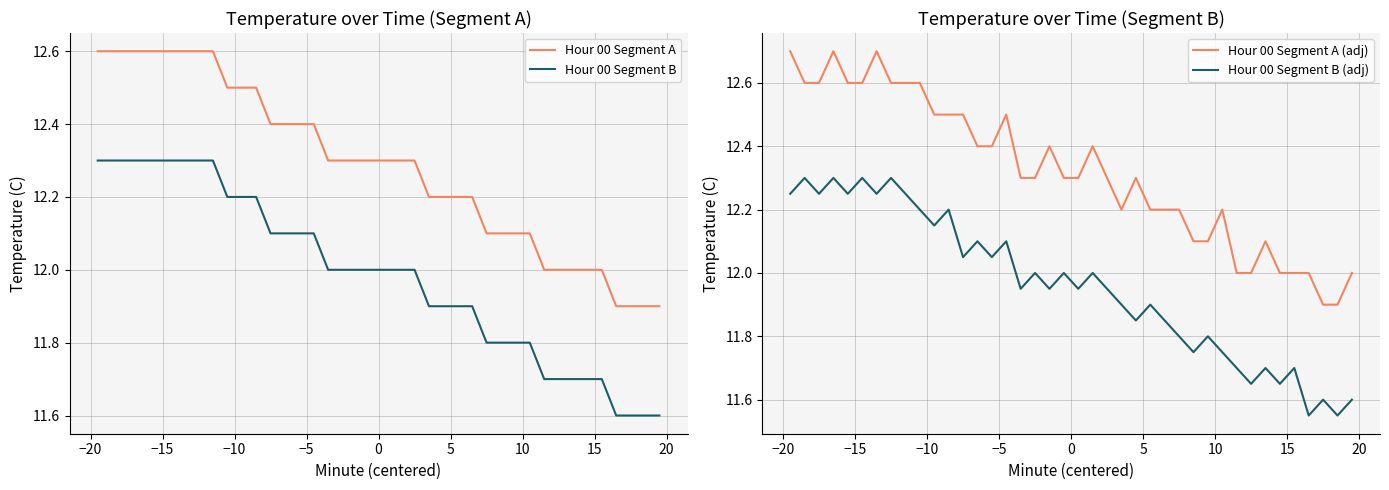

Is this an area chart (filled region under the line)?

No